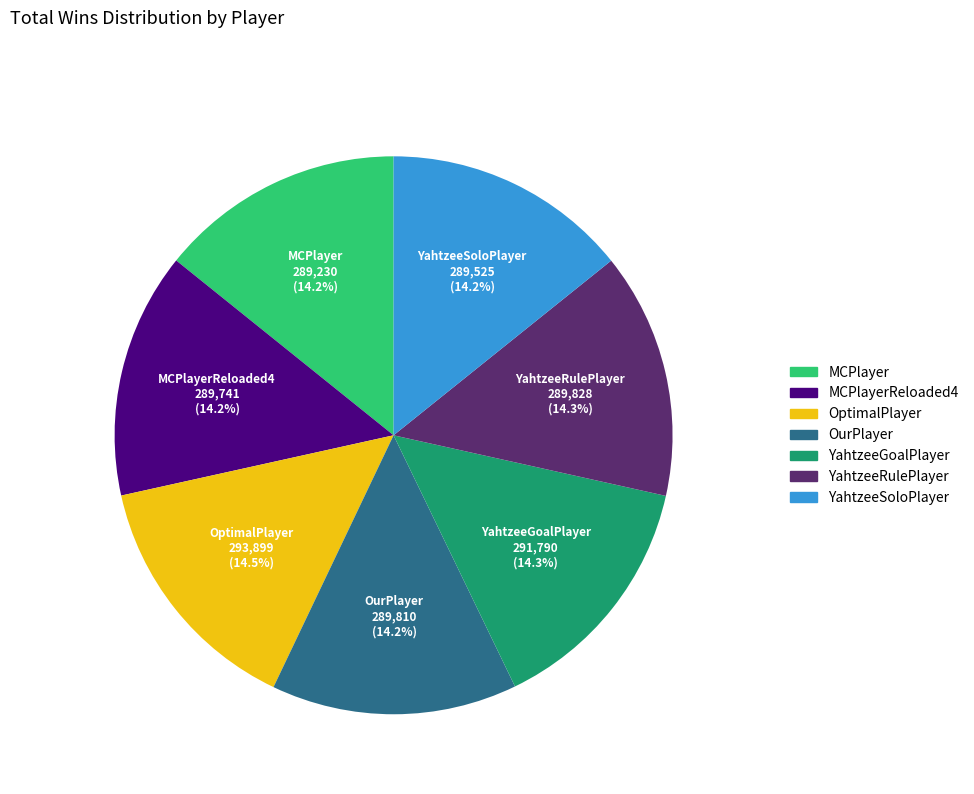

Is there any slice that represents more than half of the pie?

No